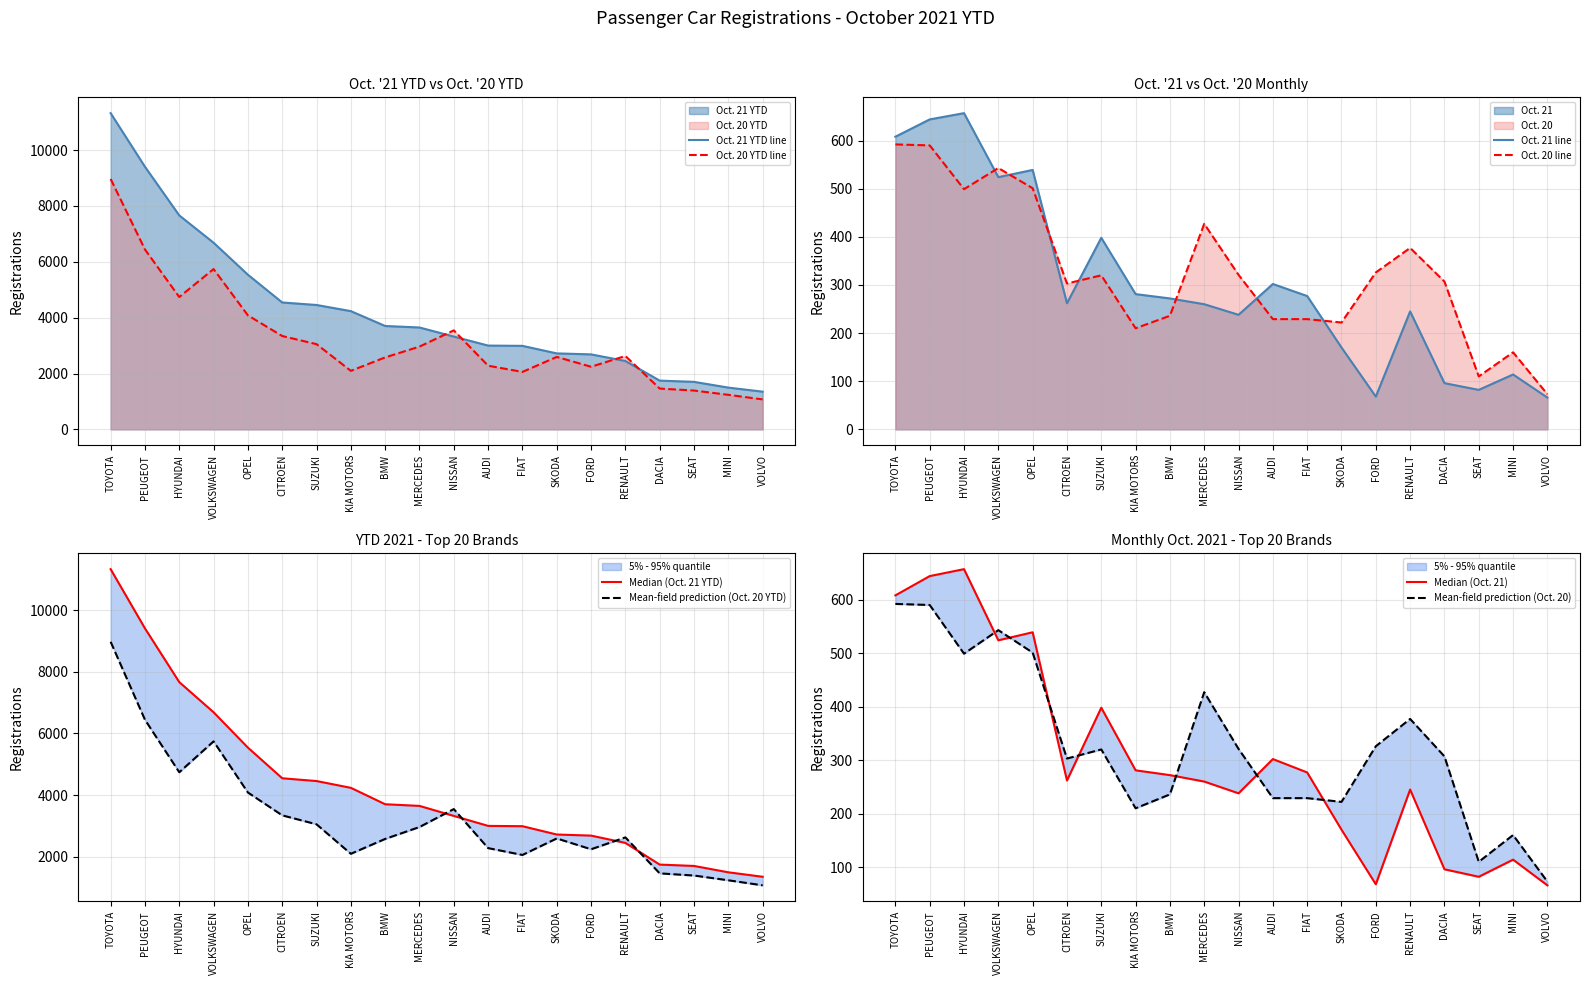

What is the sum of the Oct. 21 YTD values at SKODA and DACIA?

4465